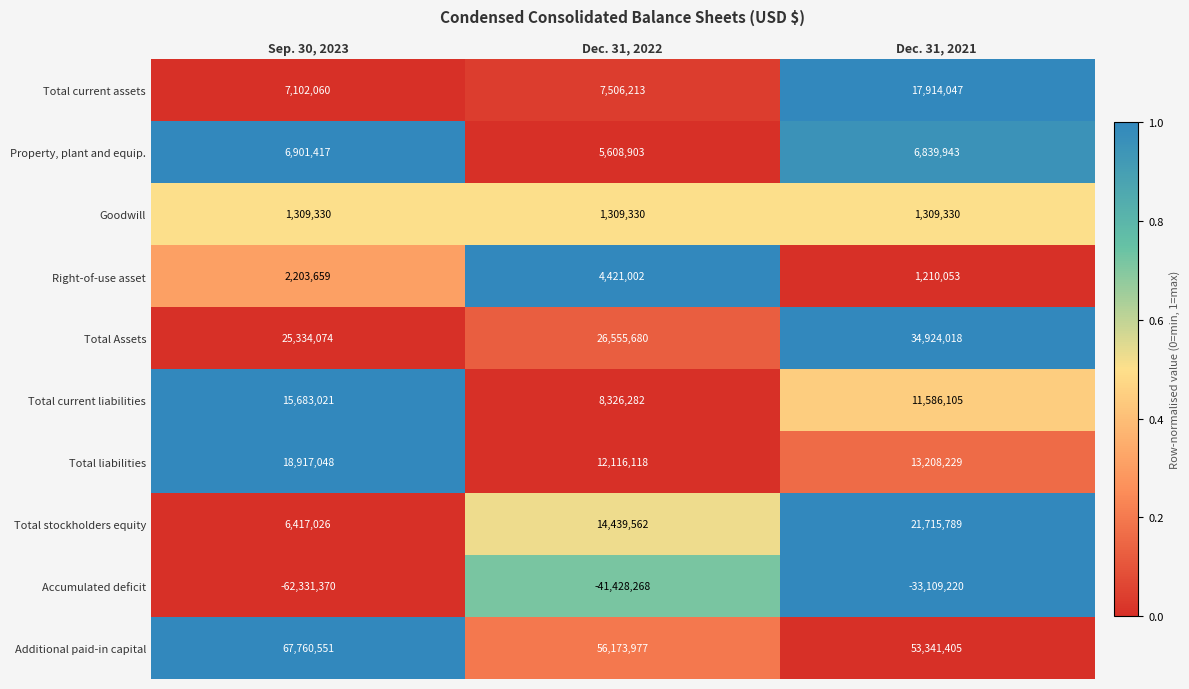

True or false: Accumulated deficit has a value of -14094784 at Dec. 31, 2022.

False